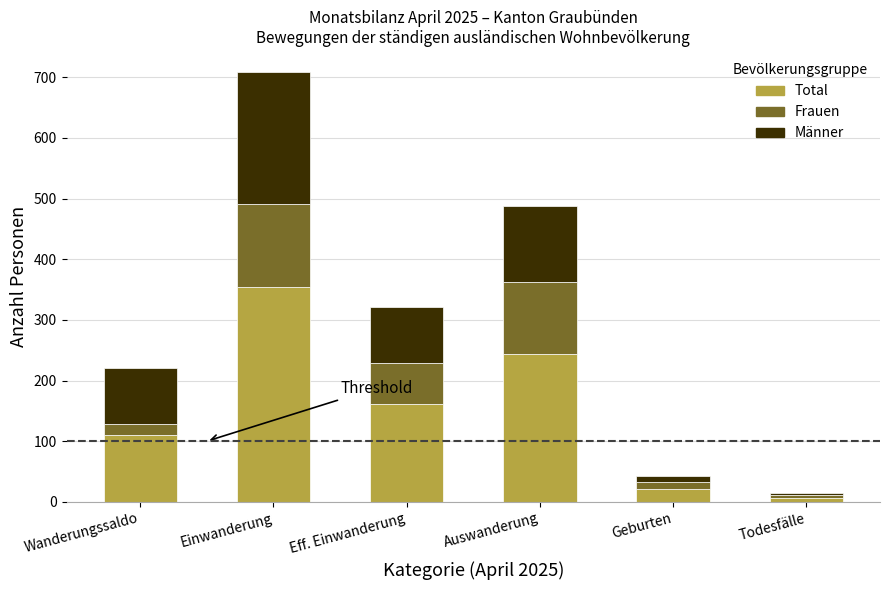

Where is Total nearest to the value 180?

Eff. Einwanderung